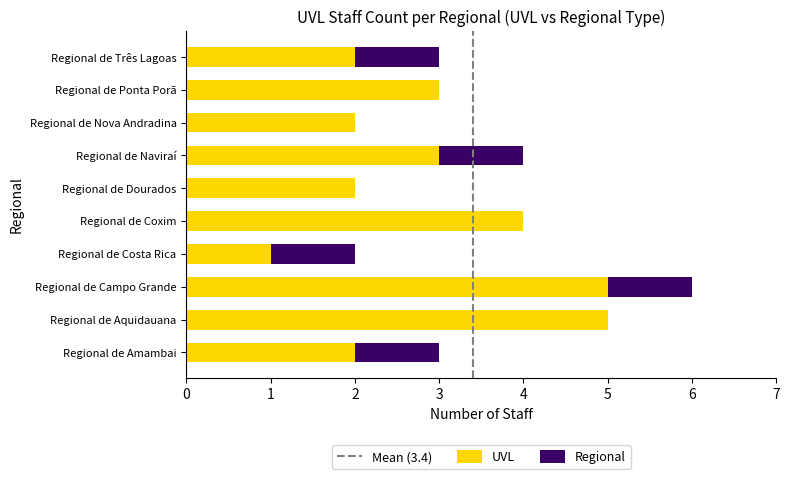

What is the sum of all UVL values?

29